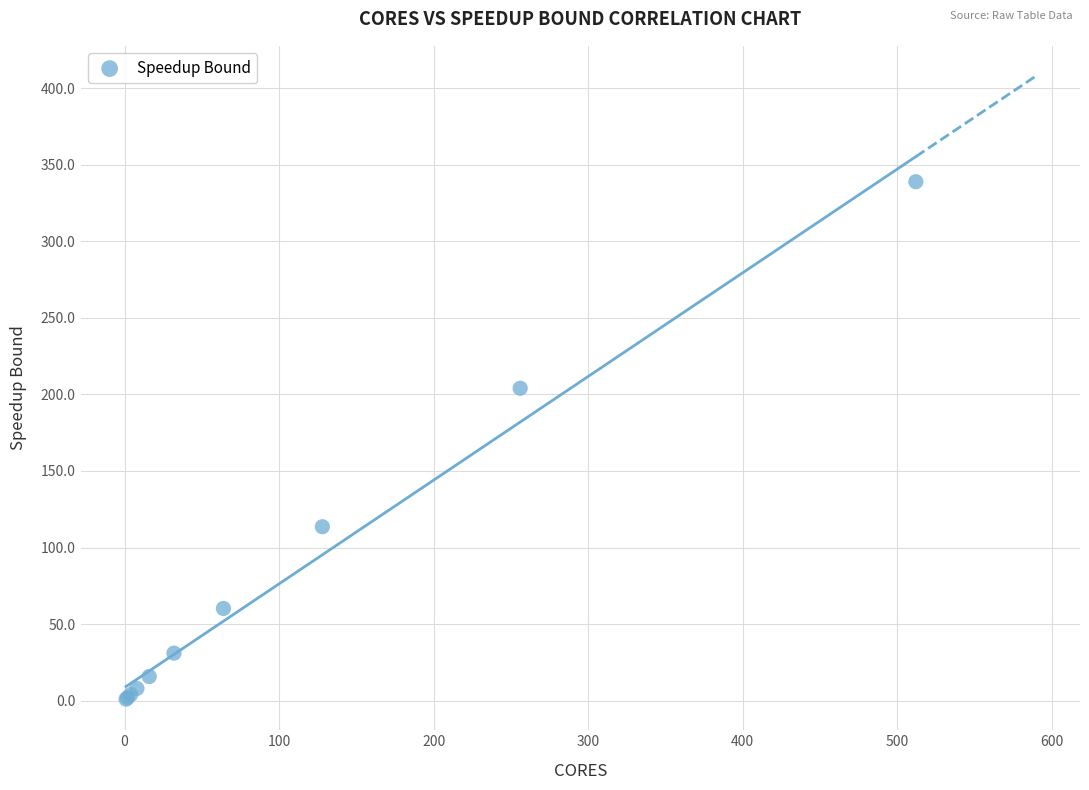

What Y value in the scatter plot is closest to 169?

204.0